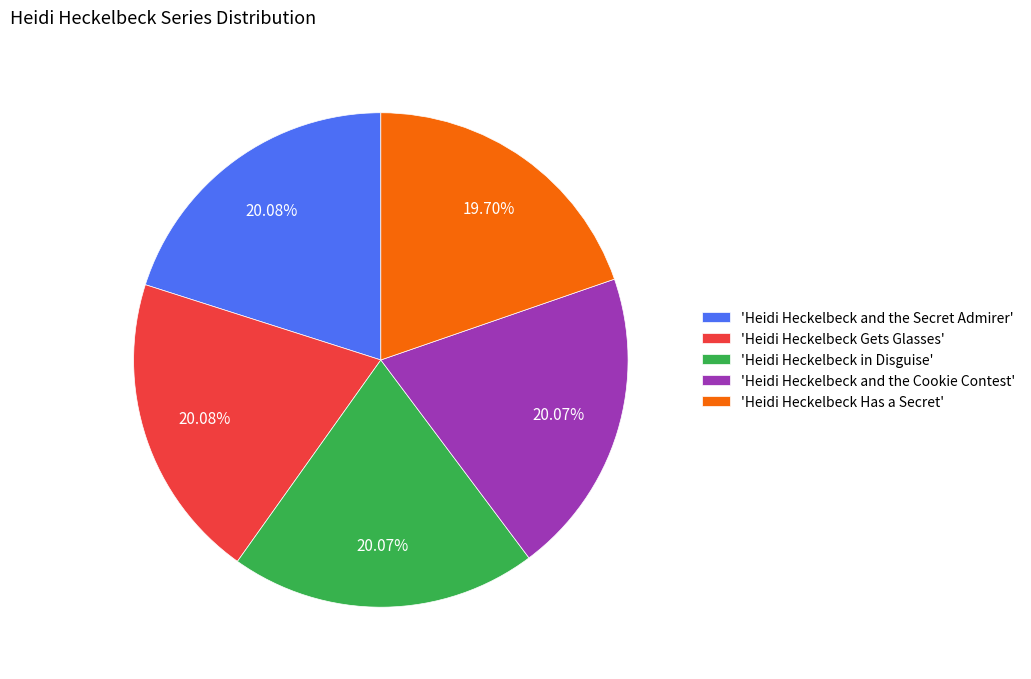

How many segments does this pie chart have?

5